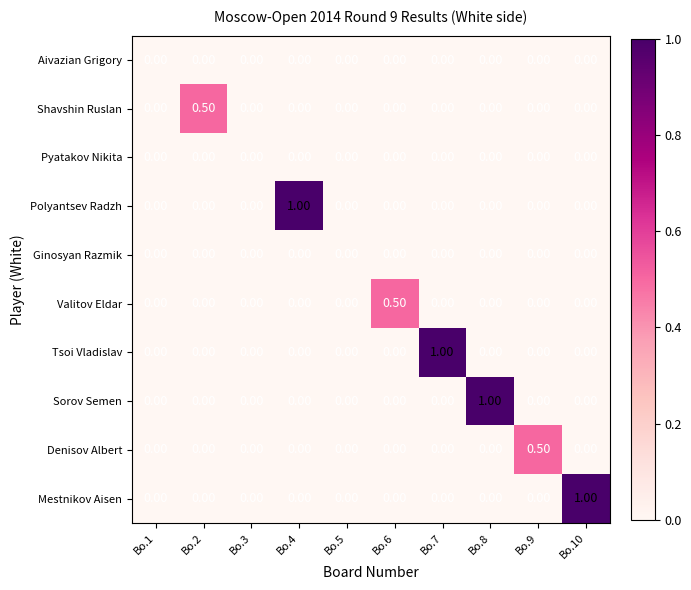

What is the sum of all Denisov Albert values?

0.5